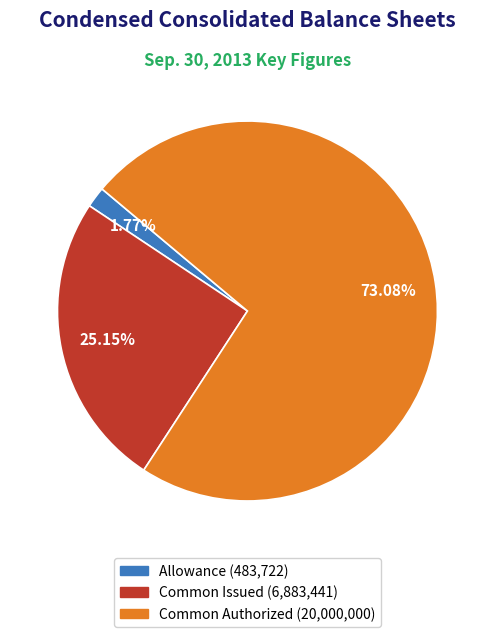

Is there a majority slice in this chart?

Yes